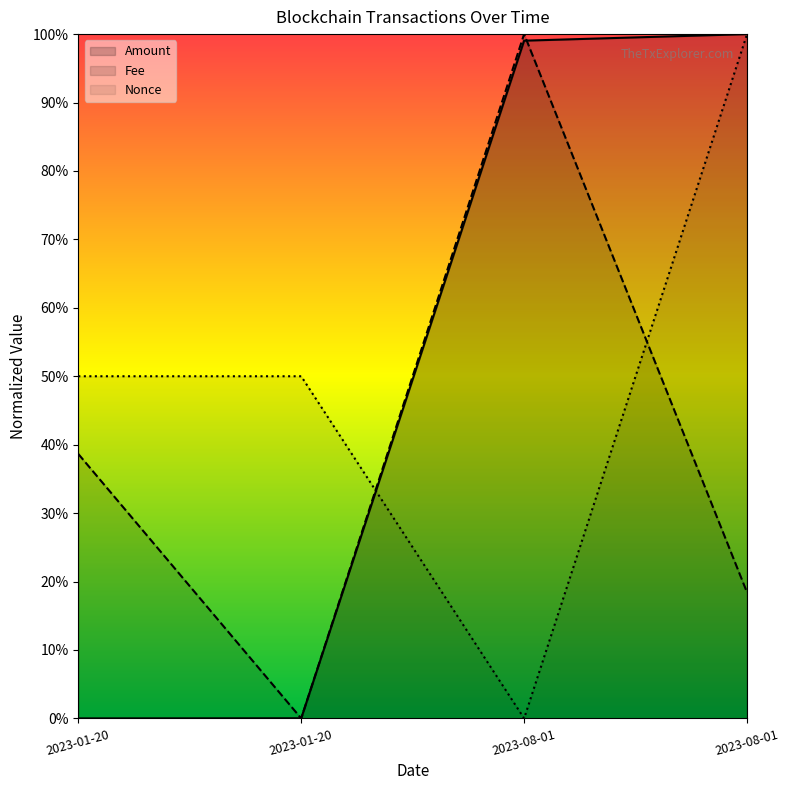

What are all the series names shown in the legend?

Amount, Fee, Nonce